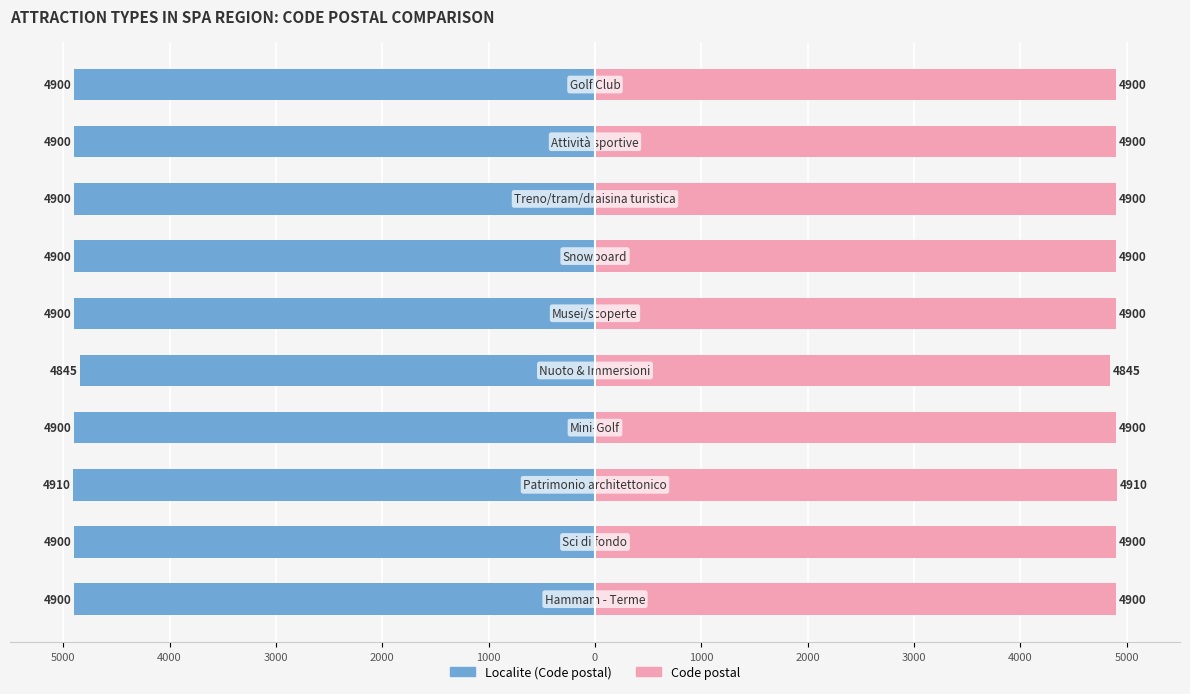

Are the bars grouped side by side (vs. stacked)?

Yes